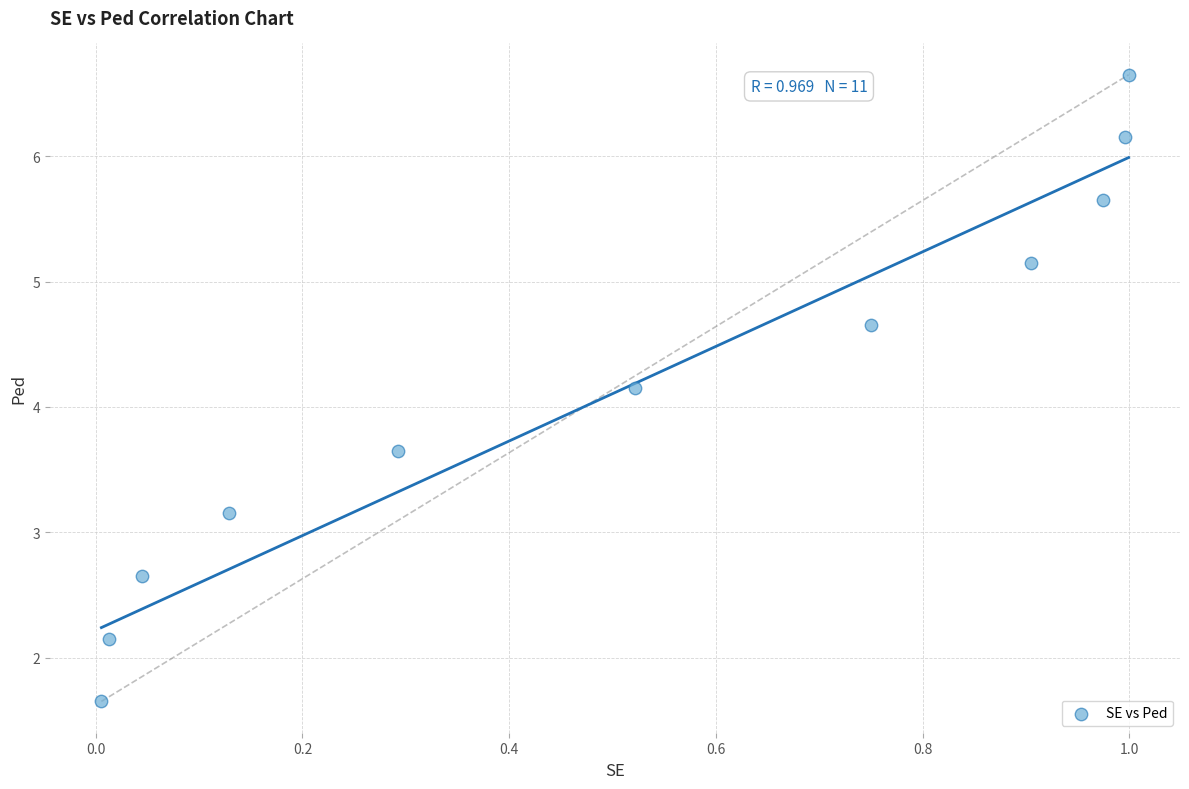

What Y value in the scatter plot is closest to 4?

4.2